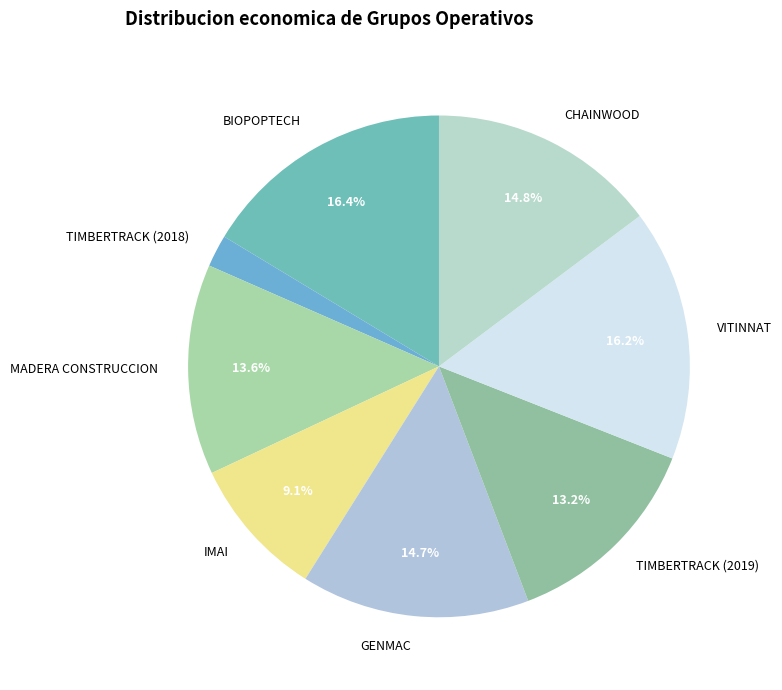

How many segments does this pie chart have?

8